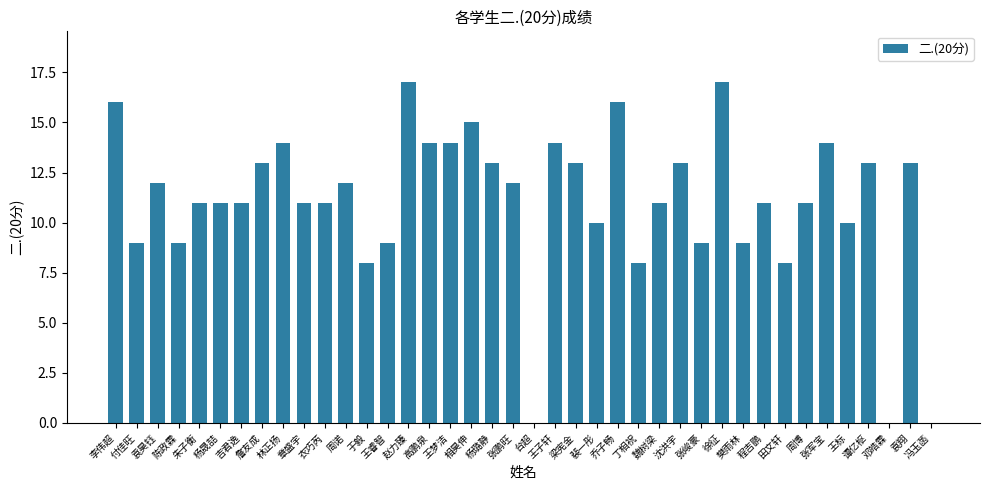

What is the sum of all values?

442